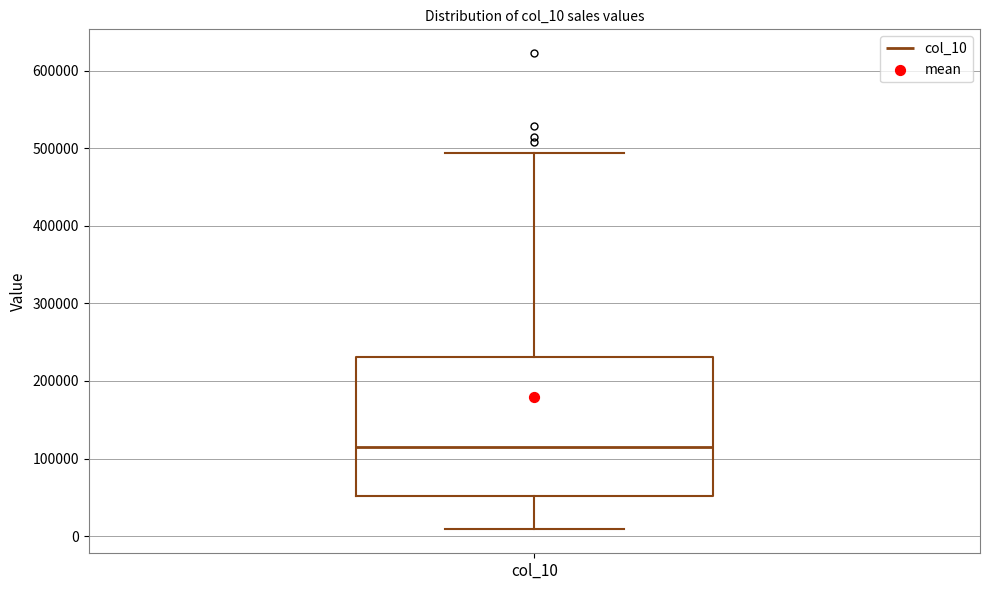

Where is the lower edge of the box for col_10 on the y-axis? The values are not printed on the chart, so give them approximately, as read against the axis.

50000